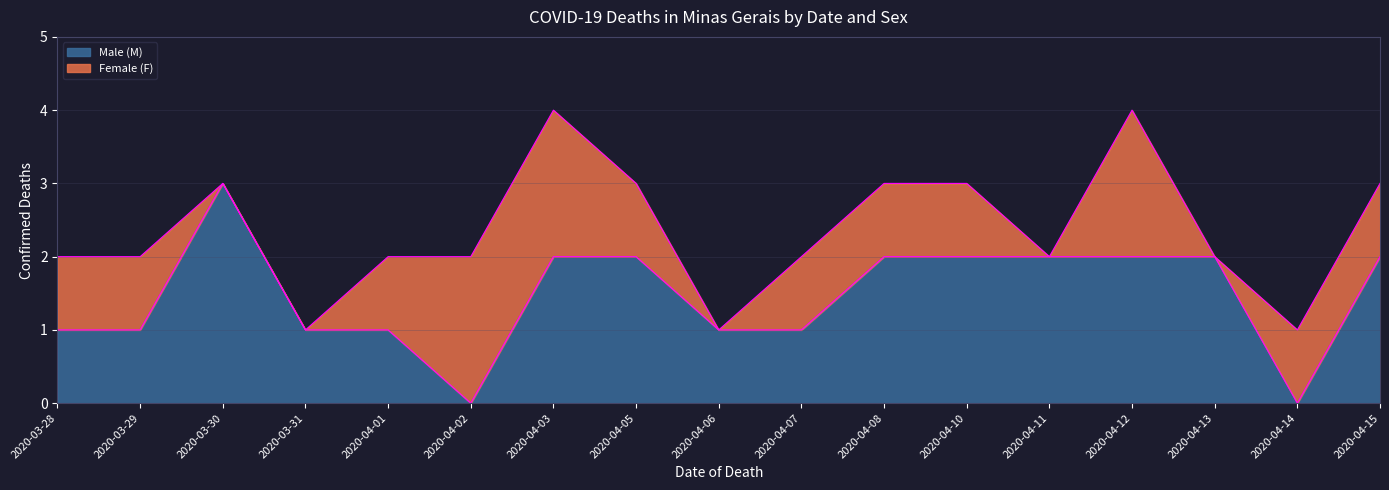

What is the label of the 7th point from the right?

2020-04-08